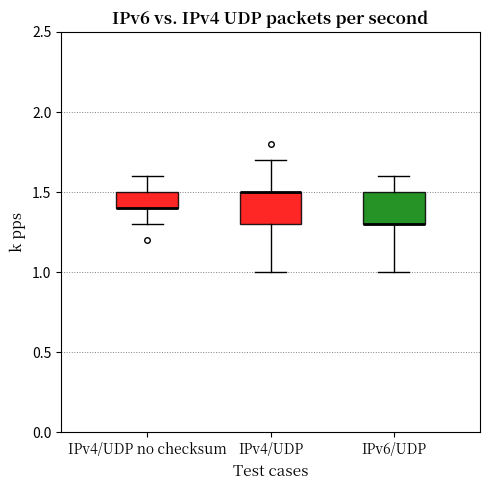

Reading left to right, read every box against the y-axis: the position of its median line, the range the box covers, and the ends of its whiskers. The values are not printed on the chart, so give them approximately, as read against the axis.

IPv4/UDP no checksum: median 1.4 (drawn on the box's lower edge), box 1.4 to 1.5, whiskers 1.3 to 1.6
IPv4/UDP: median 1.5 (drawn on the box's upper edge), box 1.3 to 1.5, whiskers 1.0 to 1.7
IPv6/UDP: median 1.3 (drawn on the box's lower edge), box 1.3 to 1.5, whiskers 1.0 to 1.6